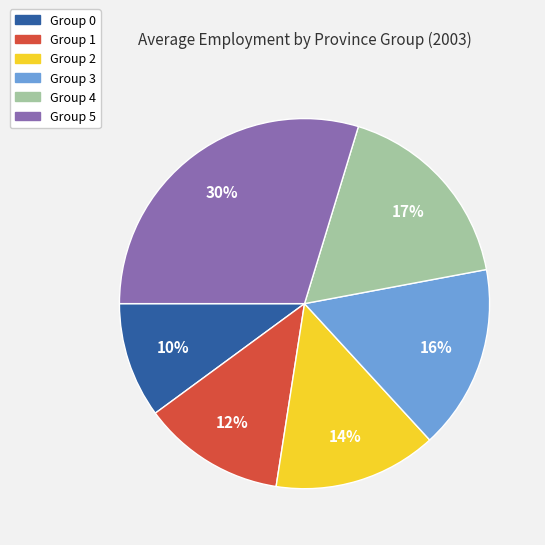

Combined, do Group 5 and Group 3 account for over 50%?

No